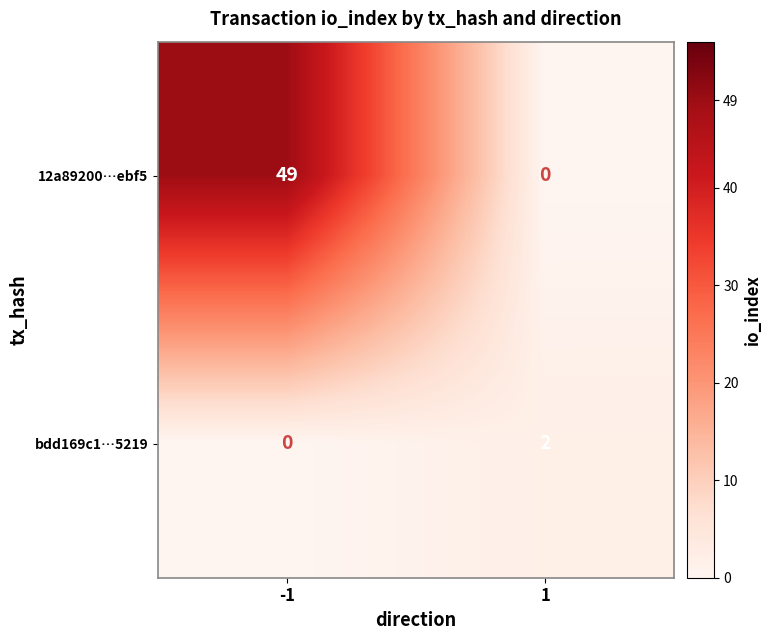

Between -1 and 1, which series saw the biggest shift?

12a89200…ebf5